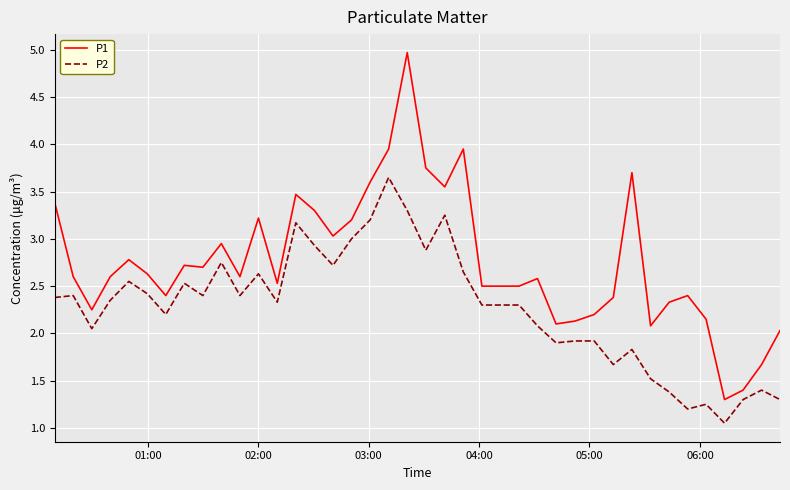

List the series in order of their peak value, lowest first.

P2, P1